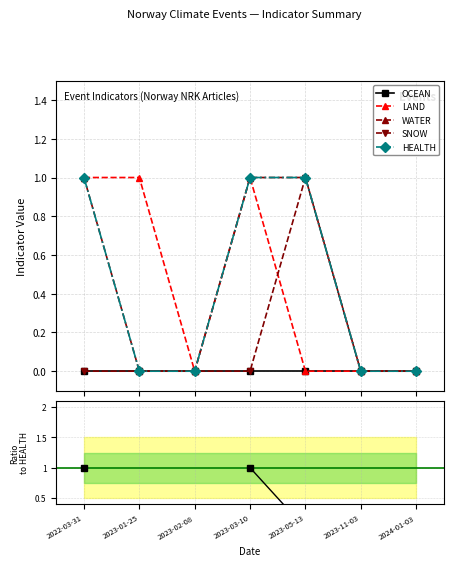

What is the label of the 7th point from the left?

2024-01-03